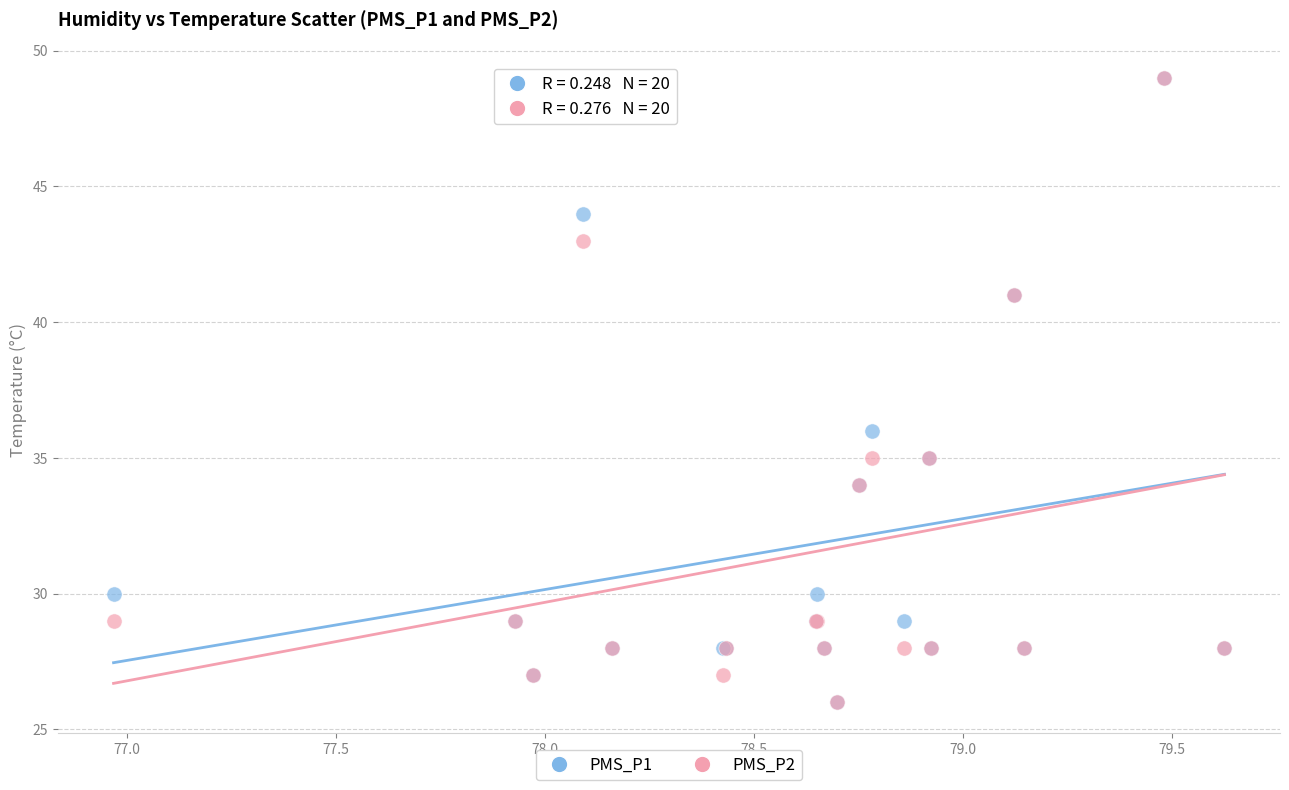

Across all series, what Y value is closest to 37?

36